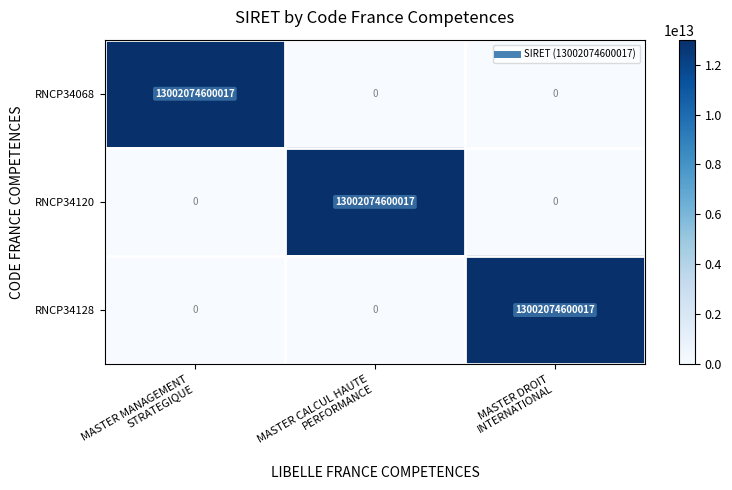

Count the RNCP34120 values in the range 0 to 13002074600017.

3